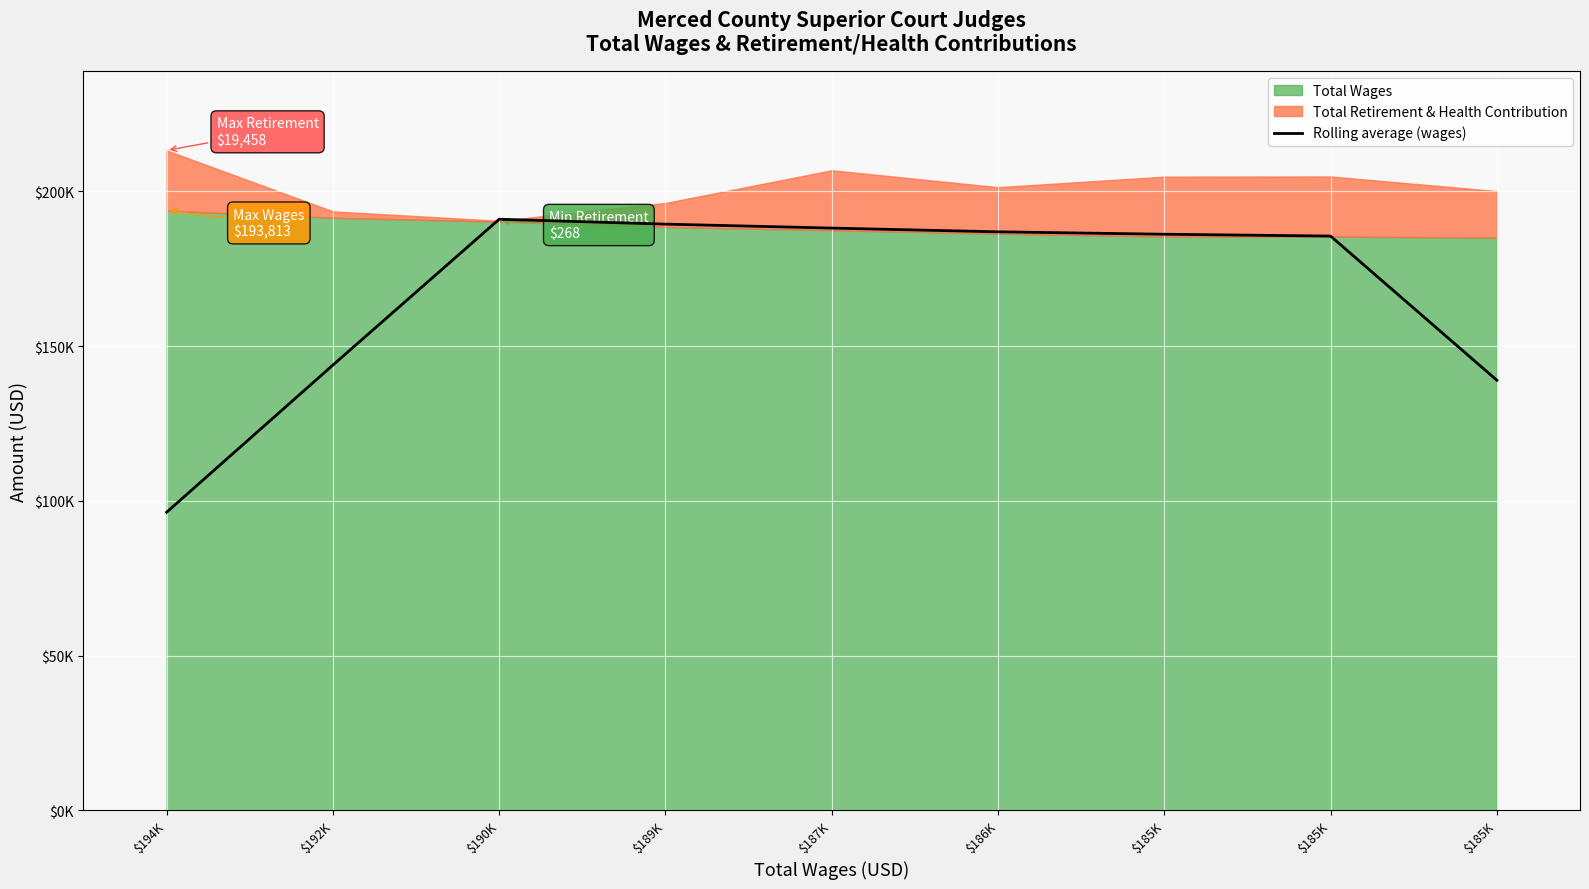

What value does the data have at $194K?

96331.3